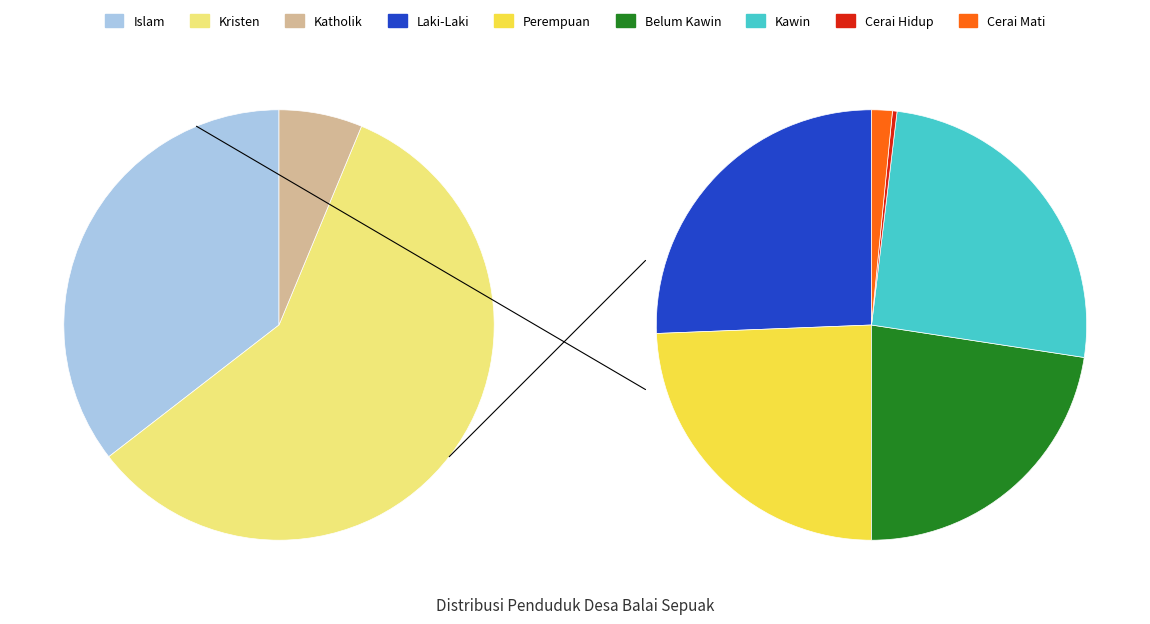

How many slices are in this pie chart?

9